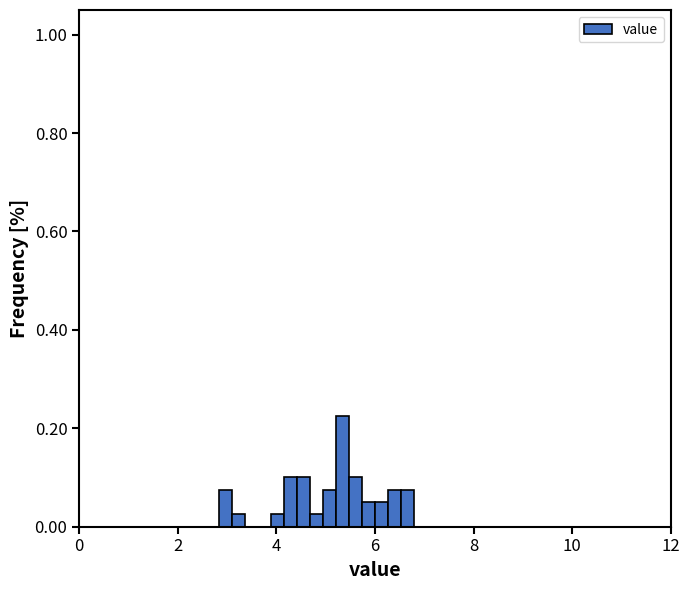

Around what value on the x-axis is the tallest bar? Give the approximate position of its centre, as read against the axis.

5.4